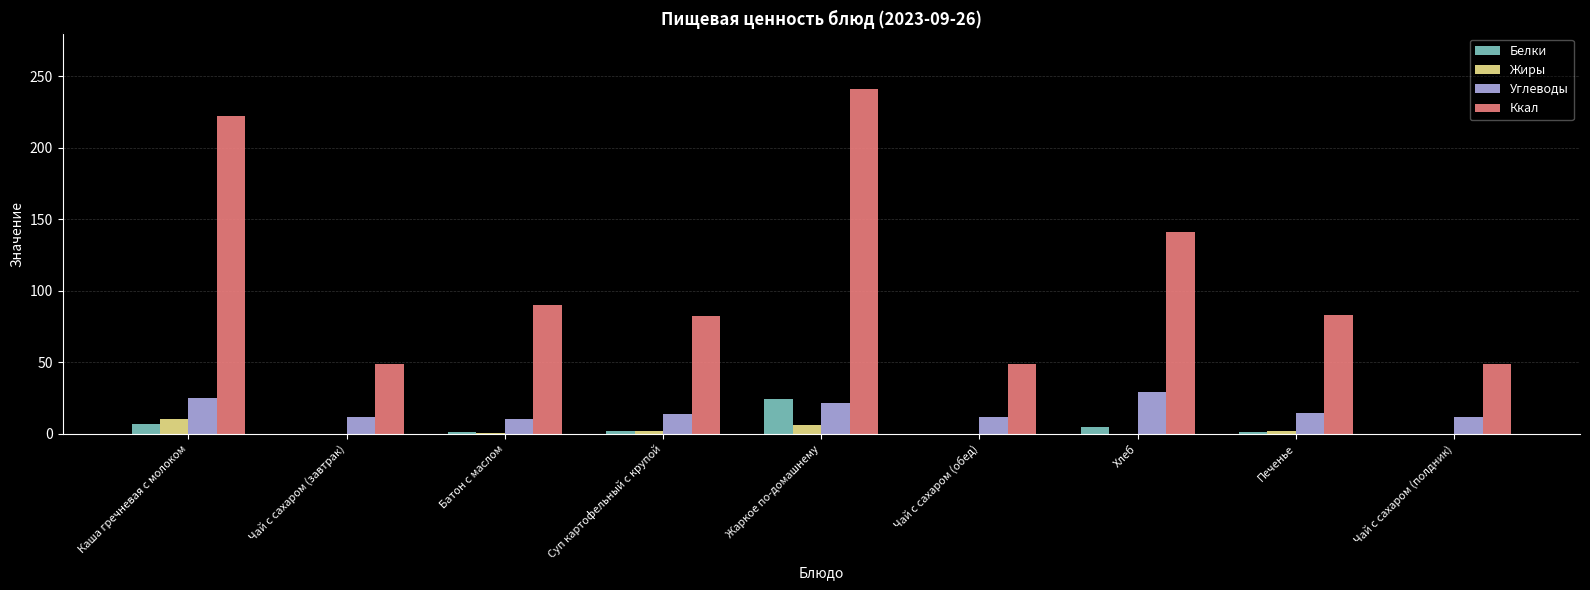

What is the highest value of the Жиры series?

10.4